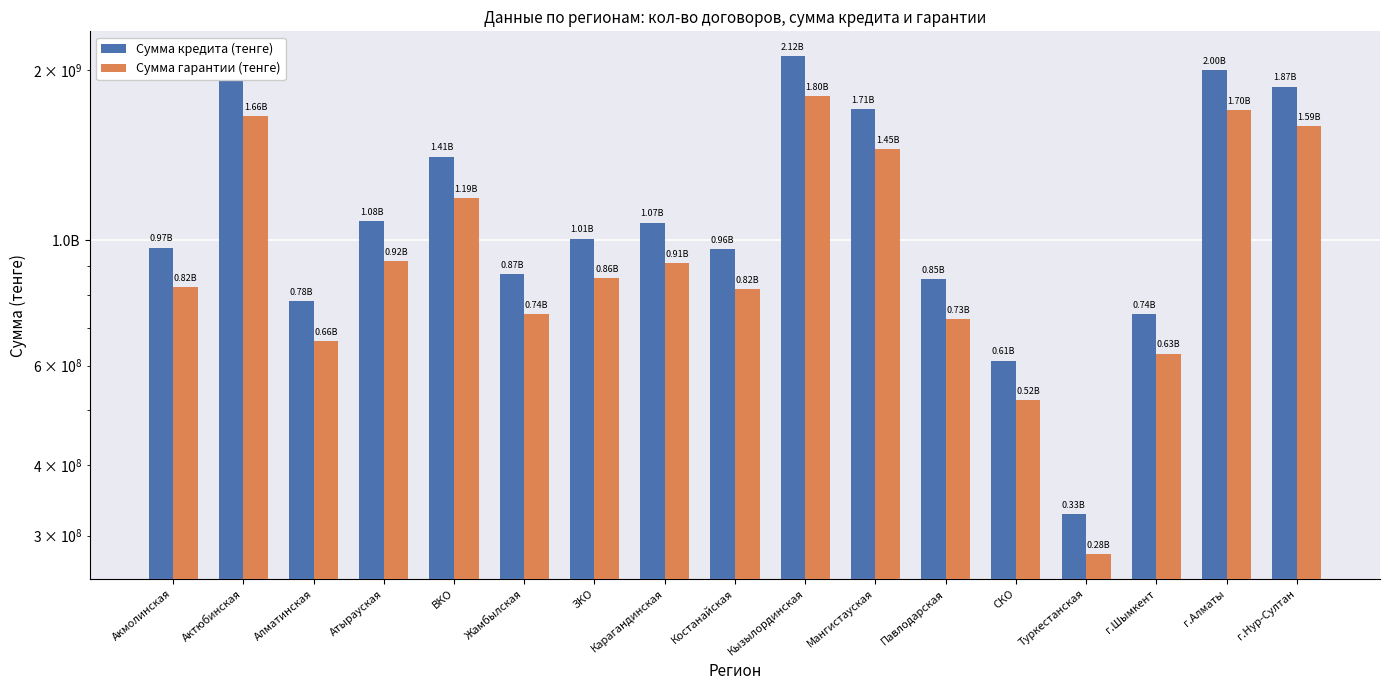

What value does the Сумма кредита (тенге) series have at г.Алматы?

1999811293.0